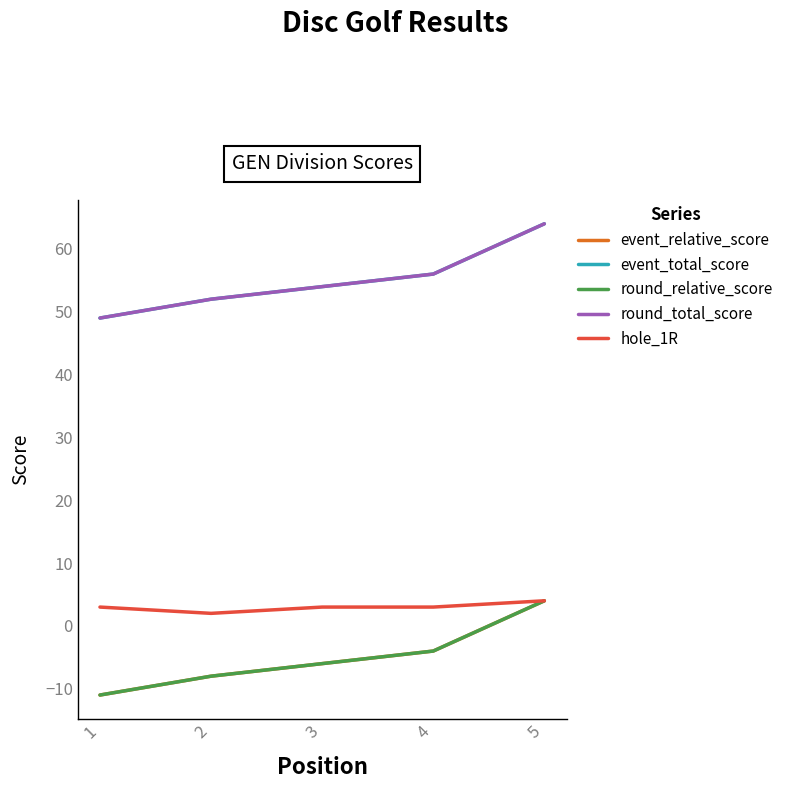

Which series has the largest range (max minus min)?

event_relative_score